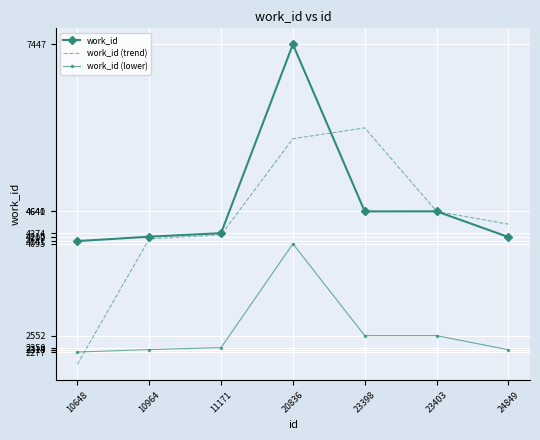

Between 10648 and 24849, which series saw the biggest shift?

work_id (trend)